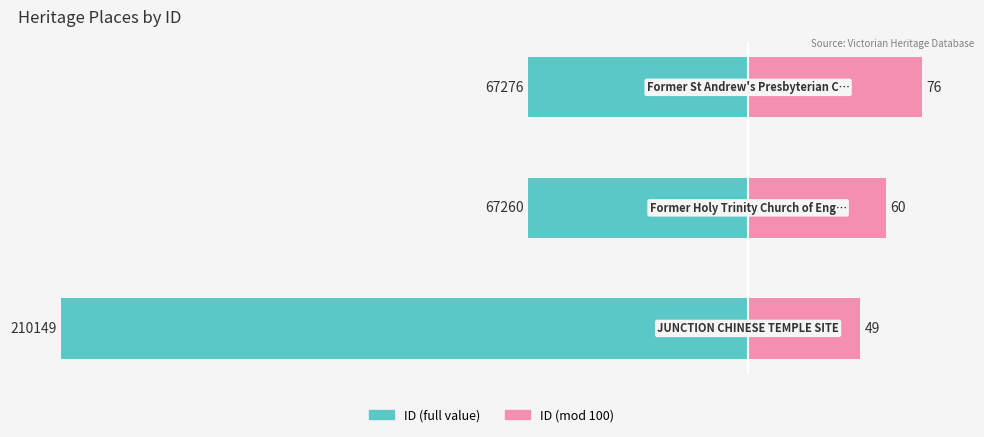

Count the number of data series in this chart.

2